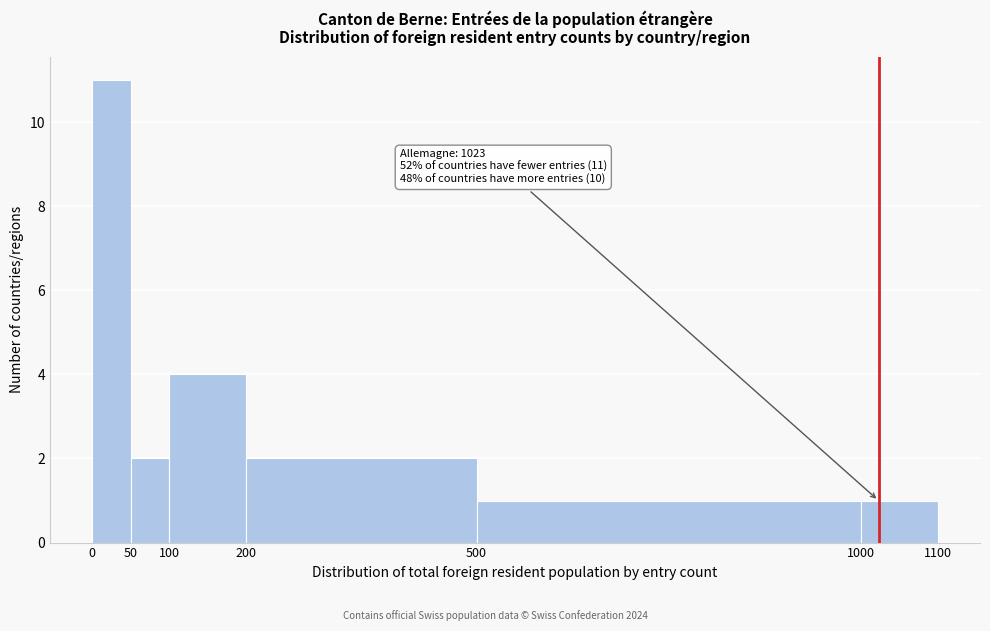

Over which range of the x-axis is the bar tallest?

0 to 50